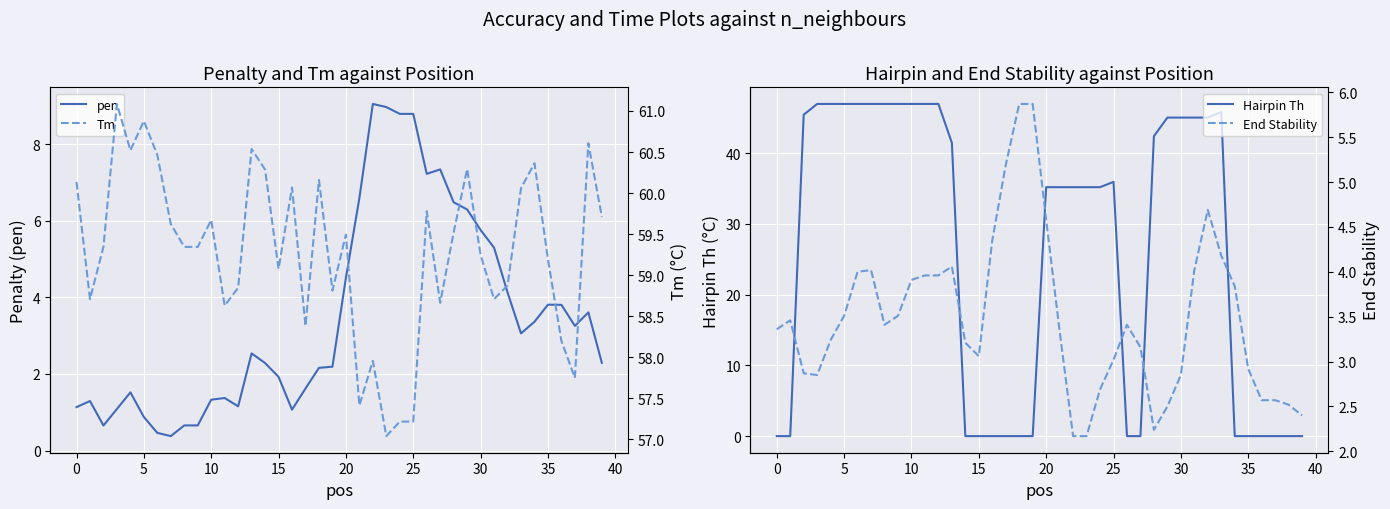

True or false: pen has more than 2 interior local peaks.

True